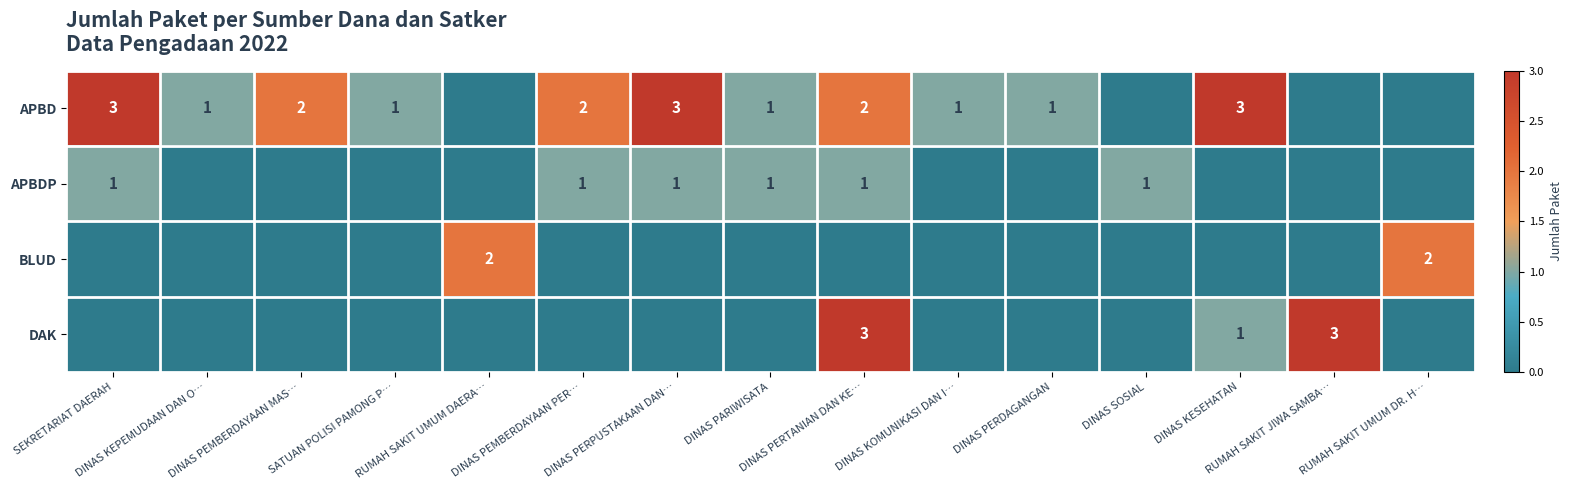

At which category is the sum across all series the highest?

DINAS PERTANIAN DAN KE…